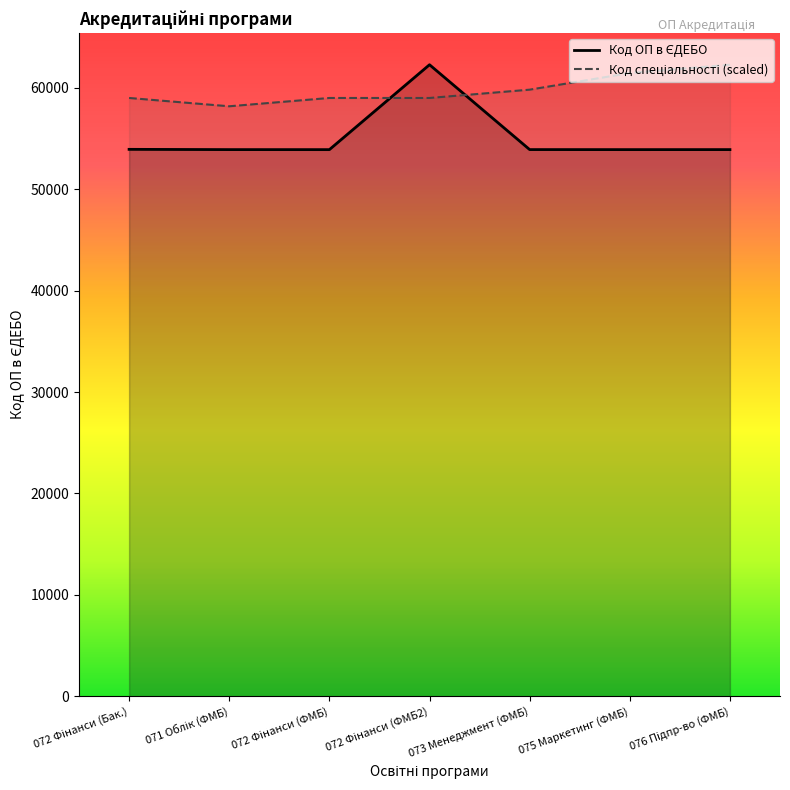

What is the maximum value shown in the chart?

62285.0